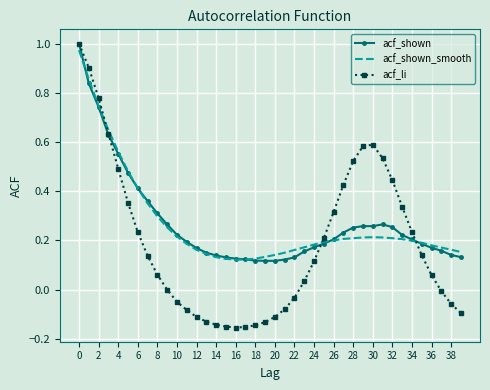

What is the greatest value displayed?

1.0